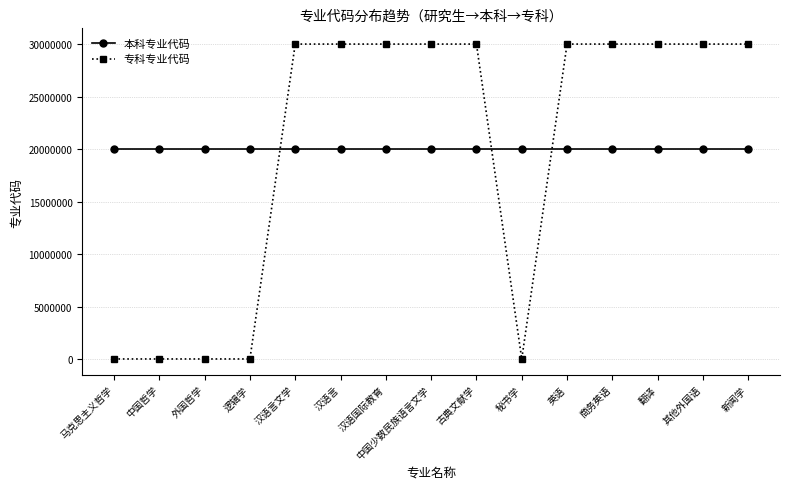

The 本科专业代码 series shows 20010204 at 中国少数民族语言文学. True or false?

True